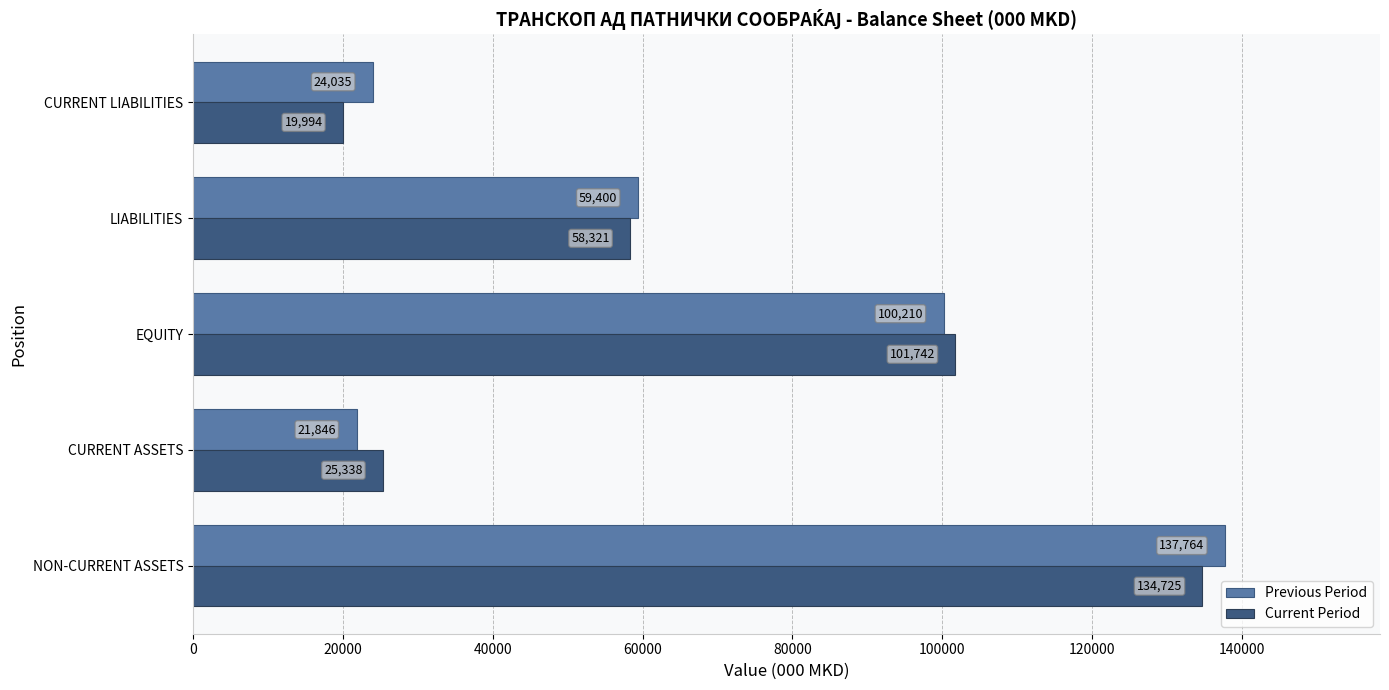

Which category has the lowest value in the Previous Period series?

CURRENT ASSETS